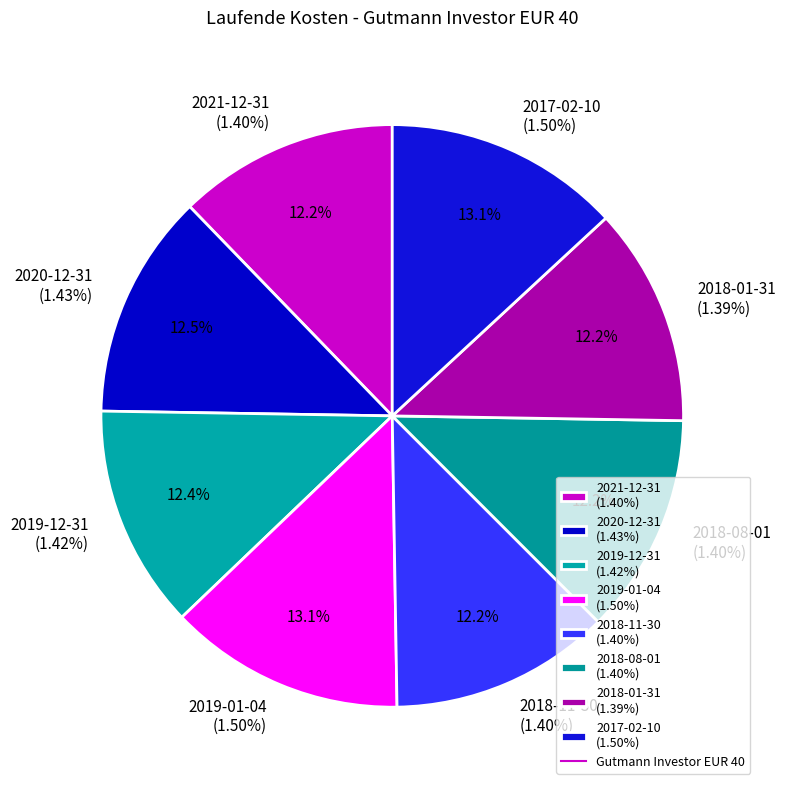

What is the change in value from 2018-11-30 to 2017-02-10?

+0.1